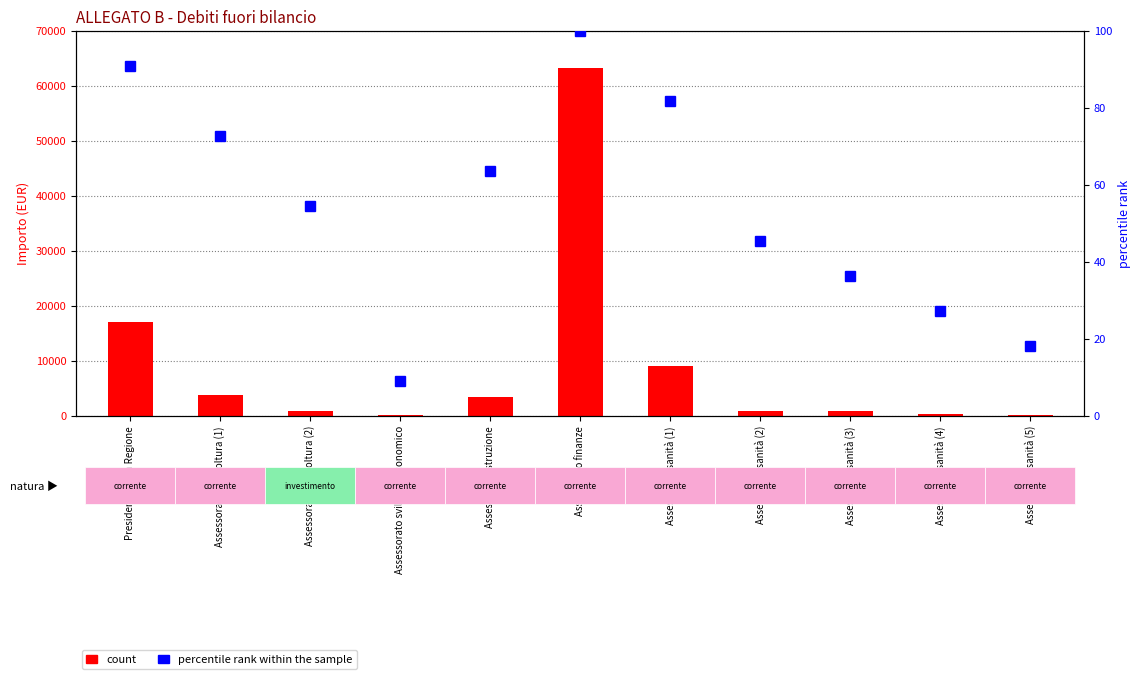

What is the difference between the highest and lowest values at Assessorato sanità (4)?

326.9